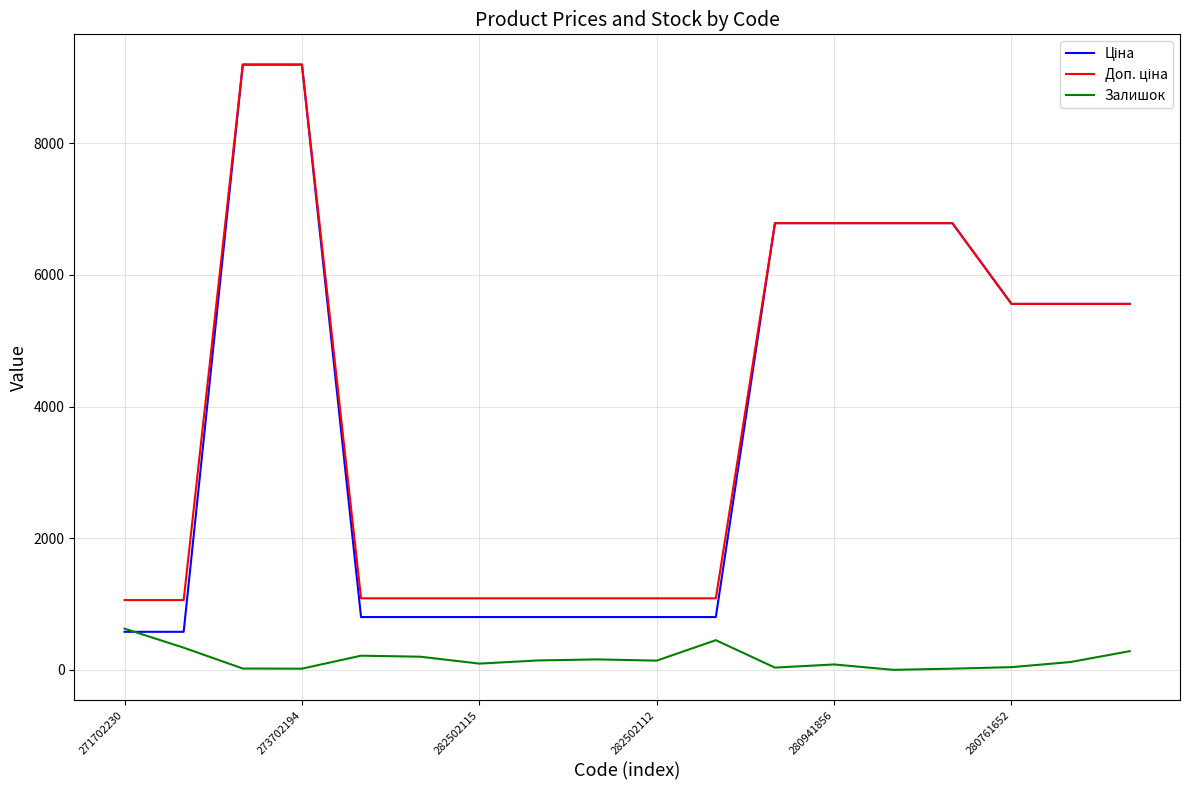

What is the maximum value shown in the chart?

9196.3